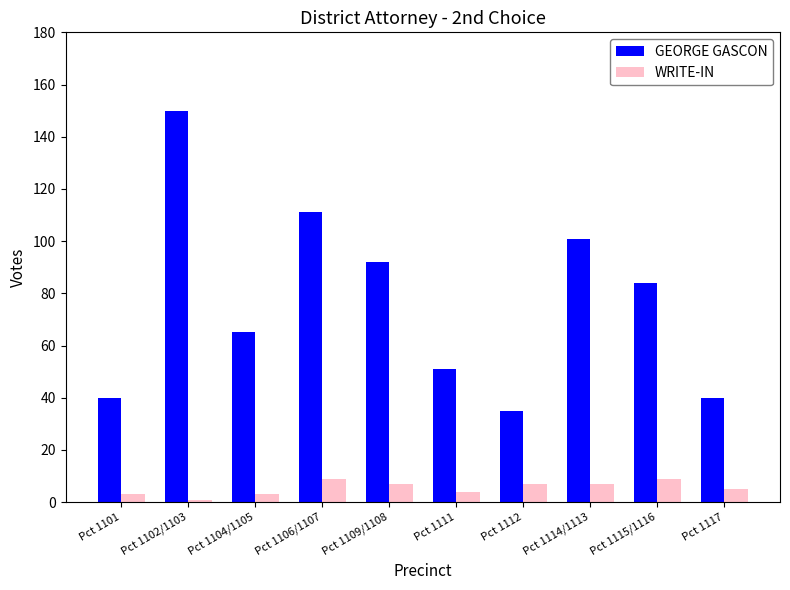

Reading right to left, transcribe all the data shown in this chart.

GEORGE GASCON: 40	84	101	35	51	92	111	65	150	40
WRITE-IN: 5	9	7	7	4	7	9	3	1	3